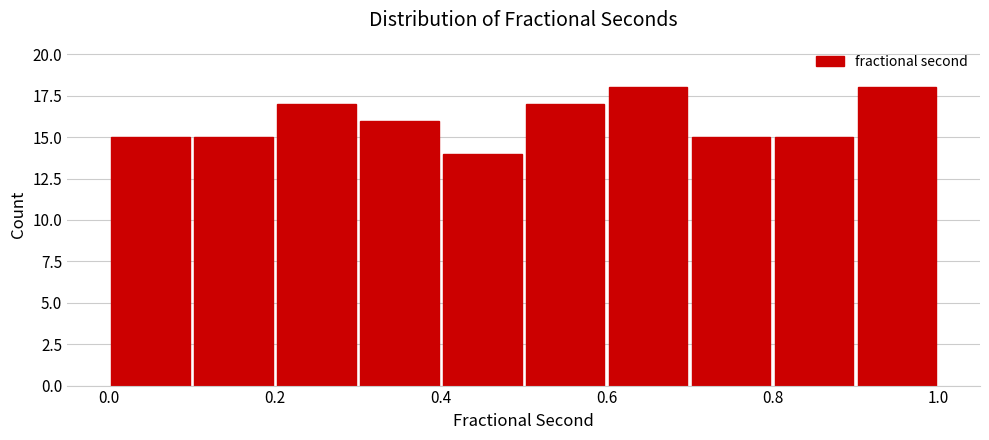

Reading left to right, transcribe this chart: for each bar, give the range it covers on the x-axis and its height. The values are not printed on the chart, so give them approximately, as read against the axis.

0.0 to 0.1: 15
0.1 to 0.2: 15
0.2 to 0.3: 17
0.3 to 0.4: 16
0.4 to 0.5: 14
0.5 to 0.6: 17
0.6 to 0.7: 18
0.7 to 0.8: 15
0.8 to 0.9: 15
0.9 to 1.0: 18